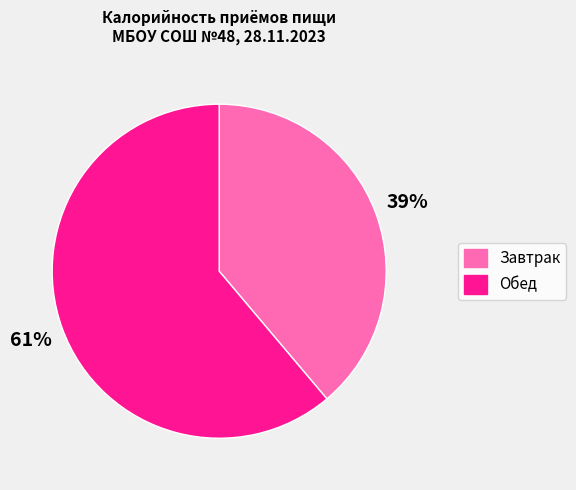

Approximately how many times larger is the value at Обед compared to Завтрак?

1.6